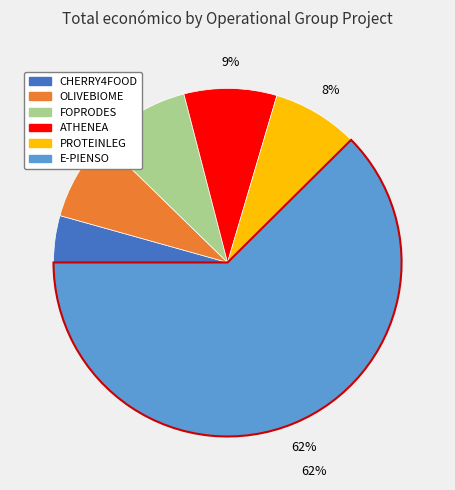

To the nearest percent, what is the difference between the largest and smallest slice percentages?

58%